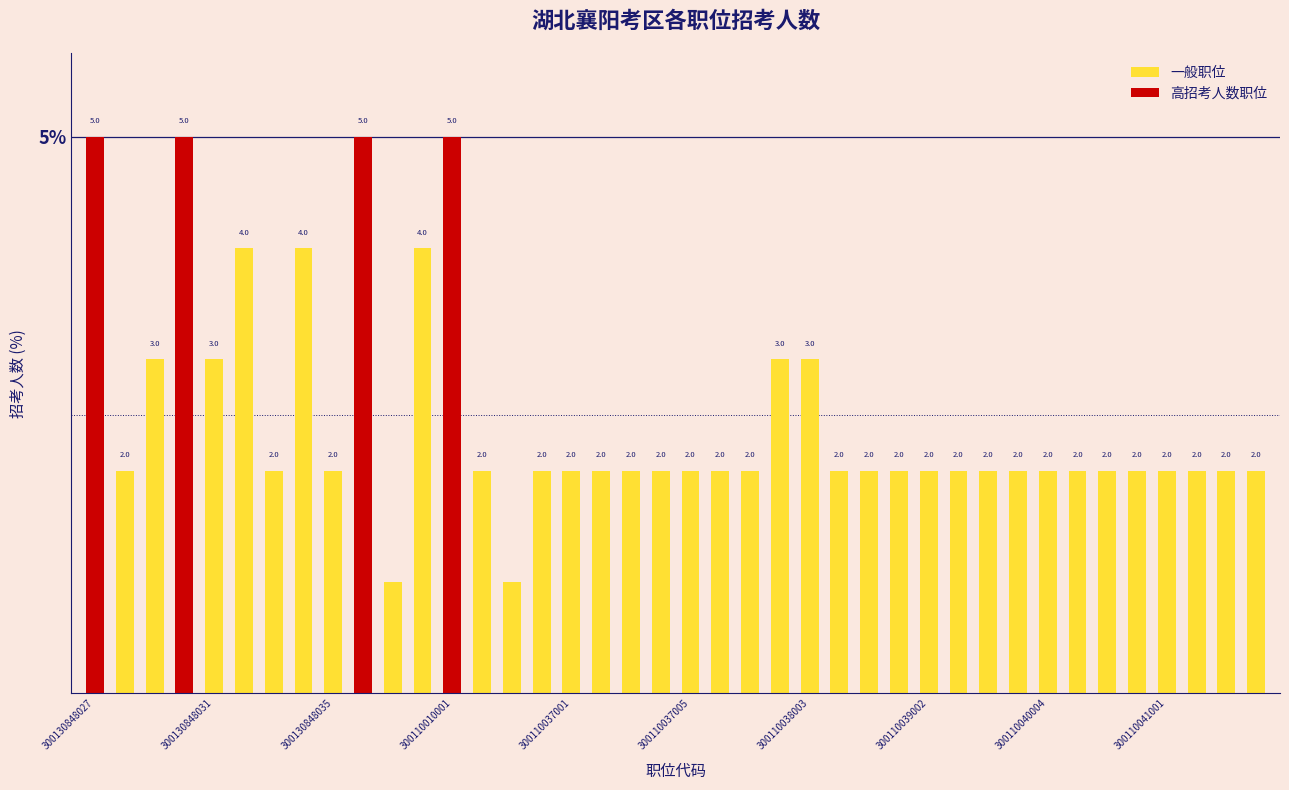

List the labels in order of value, smallest first.

10, 14, 300130848031, 300110038003, 300110040004, 13, 15, 16, 17, 18, 19, 20, 21, 22, 25, 26, 27, 28, 29, 30, 31, 32, 33, 34, 35, 36, 37, 38, 39, 300130848035, 300110037001, 23, 24, 300110037005, 300110039002, 11, 300130848027, 300110010001, 300110041001, 12